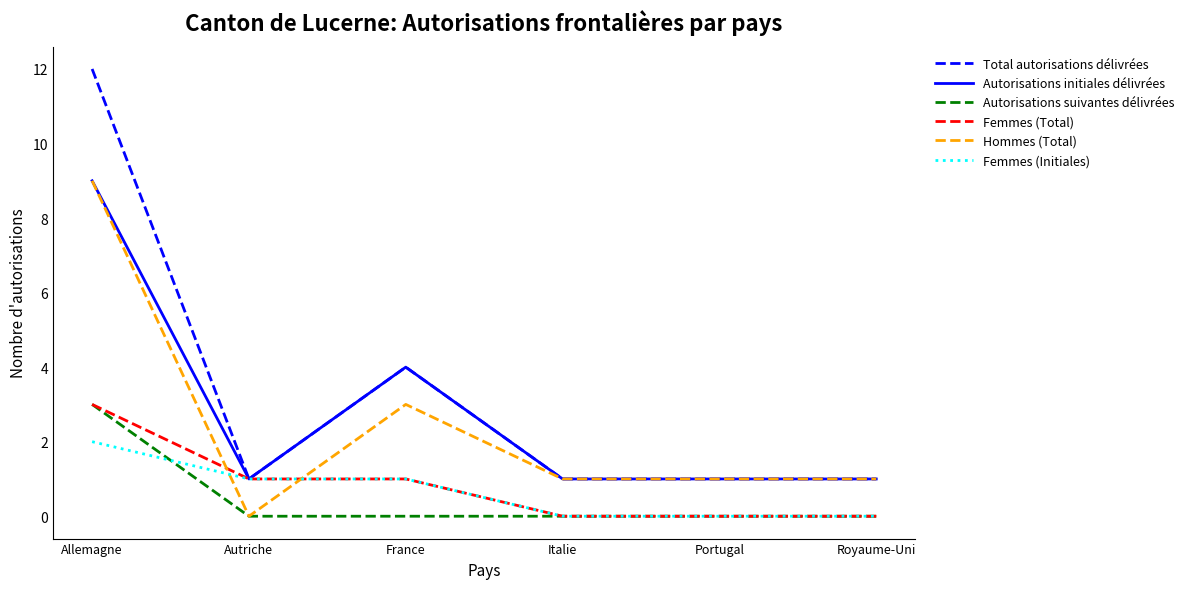

Count the number of categories in the chart.

6